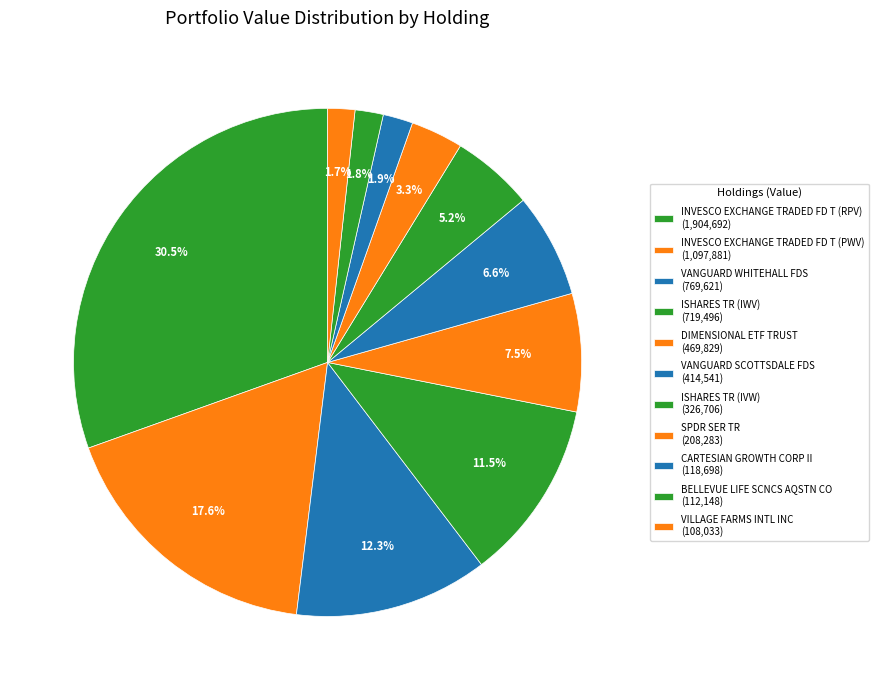

Which slice is the largest?

INVESCO EXCHANGE TRADED FD T (RPV)